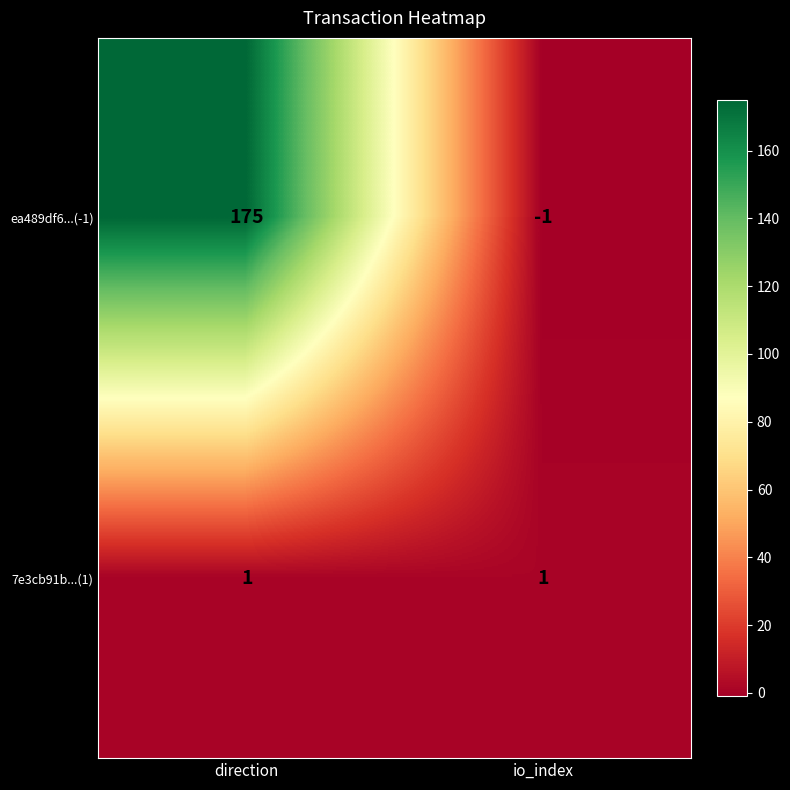

How many data points in ea489df6...(-1) are less than 175?

1